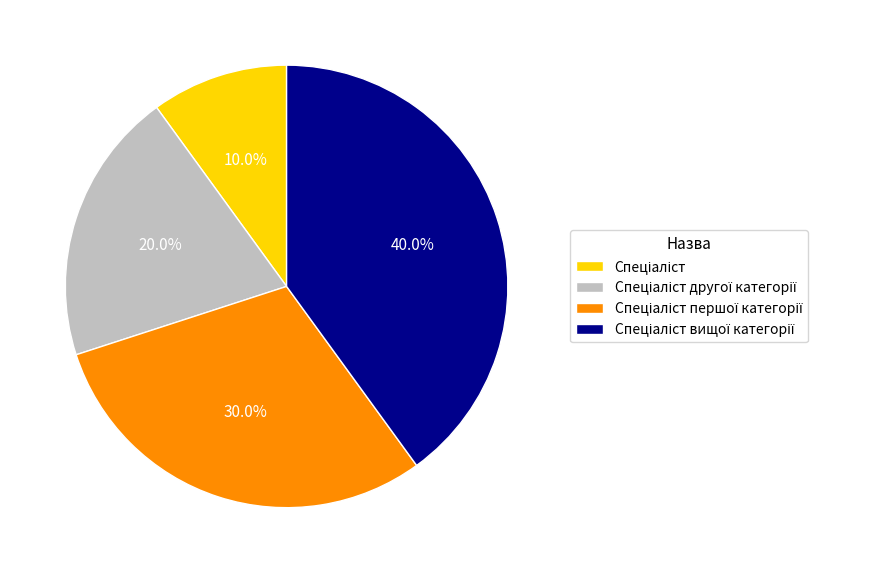

Is there any slice that represents more than half of the pie?

No